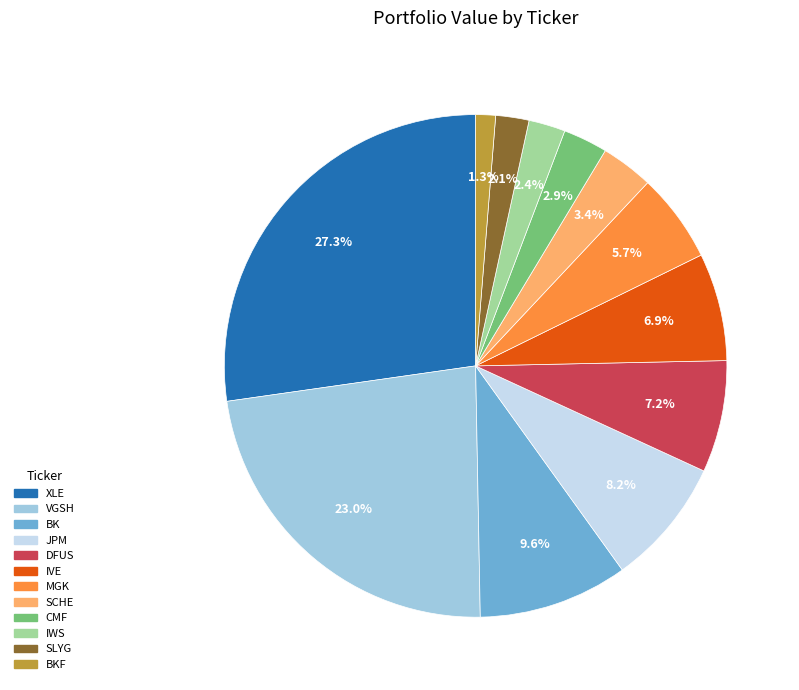

Is SCHE the majority of the pie?

No